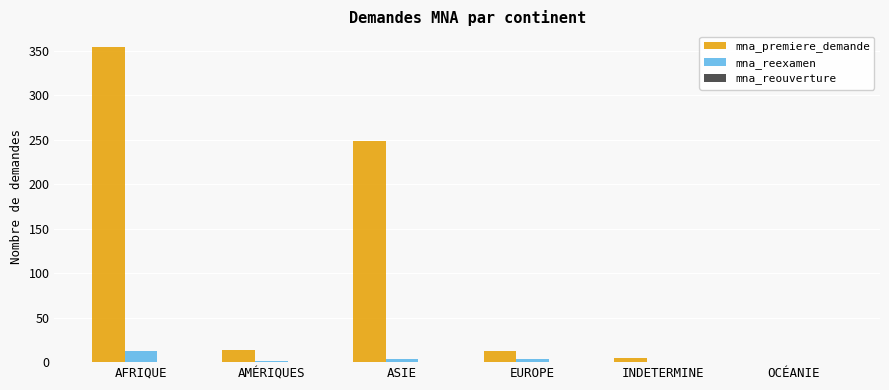

What is the sum of all mna_reexamen values?

19